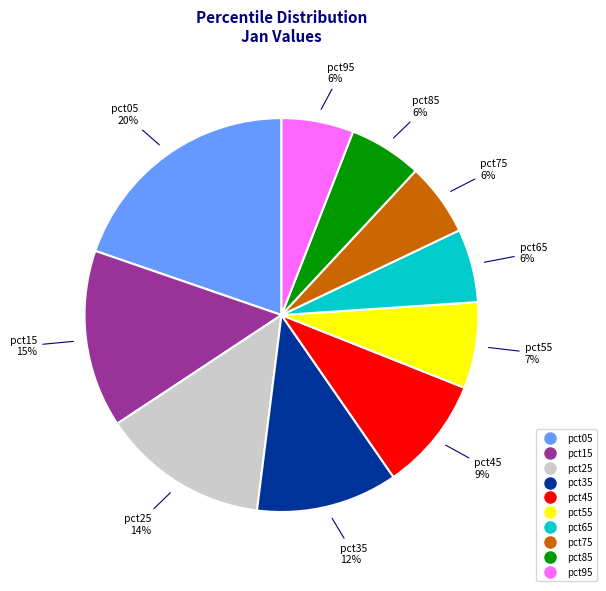

To the nearest percent, what is the average slice percentage?

10%